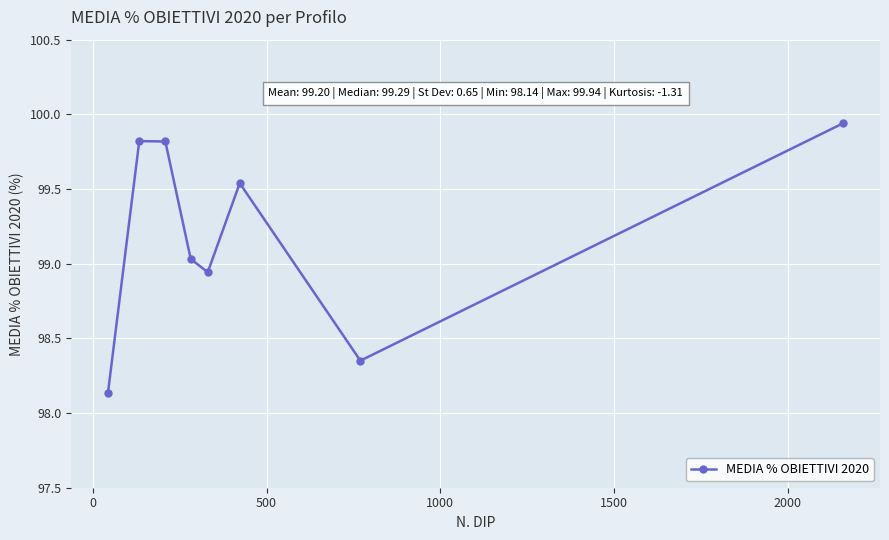

How many interior local valleys (lower than both neighbors) does the data have?

2